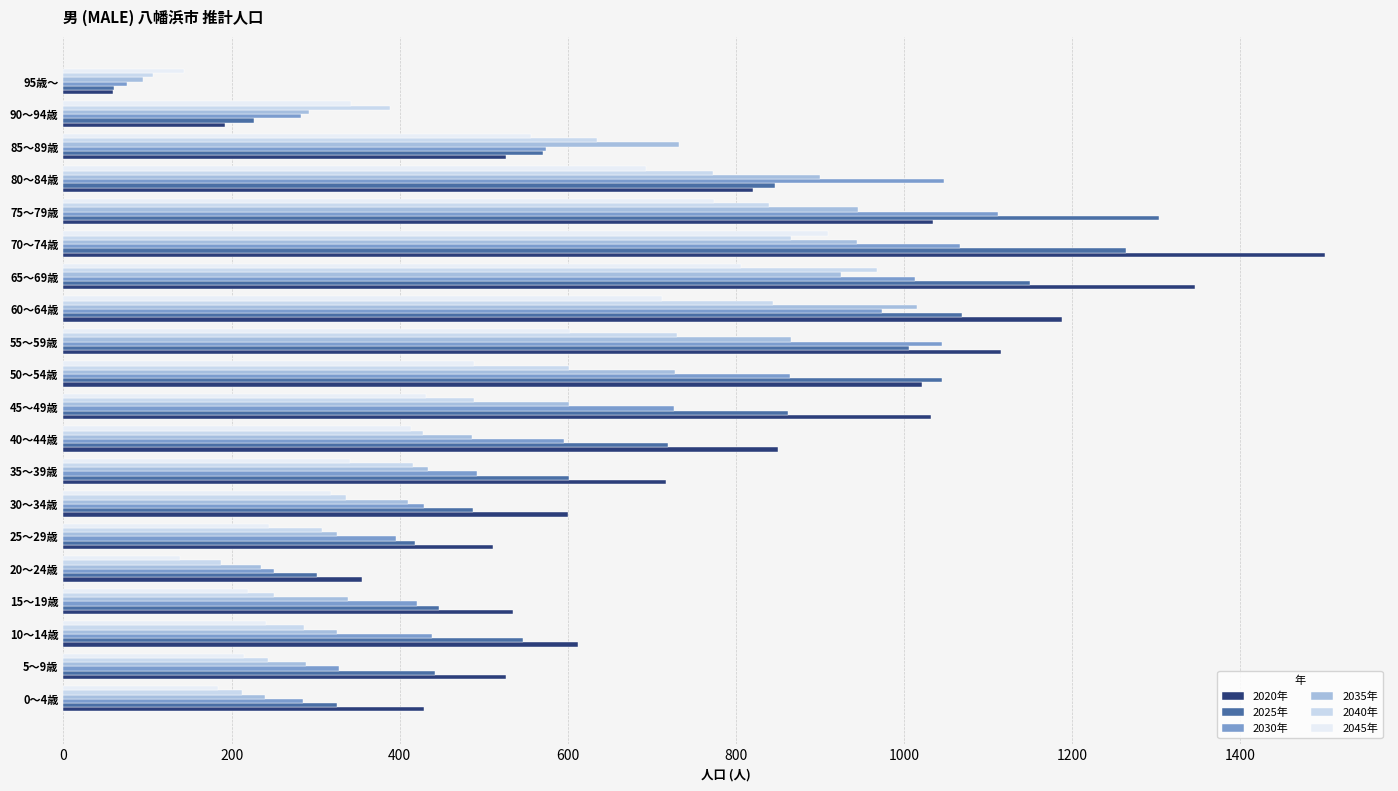

How many distinct data groups are displayed?

6